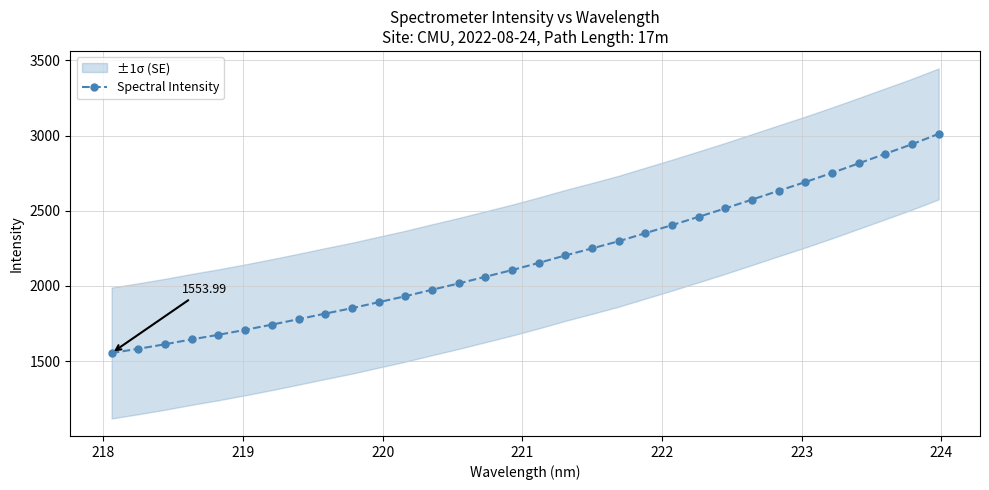

What is the greatest value displayed?

3011.1